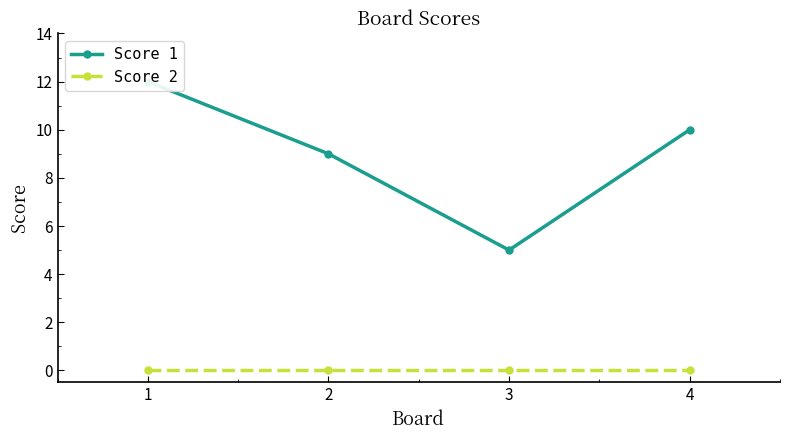

What is the sum of the Score 1 values at 2 and 3?

14